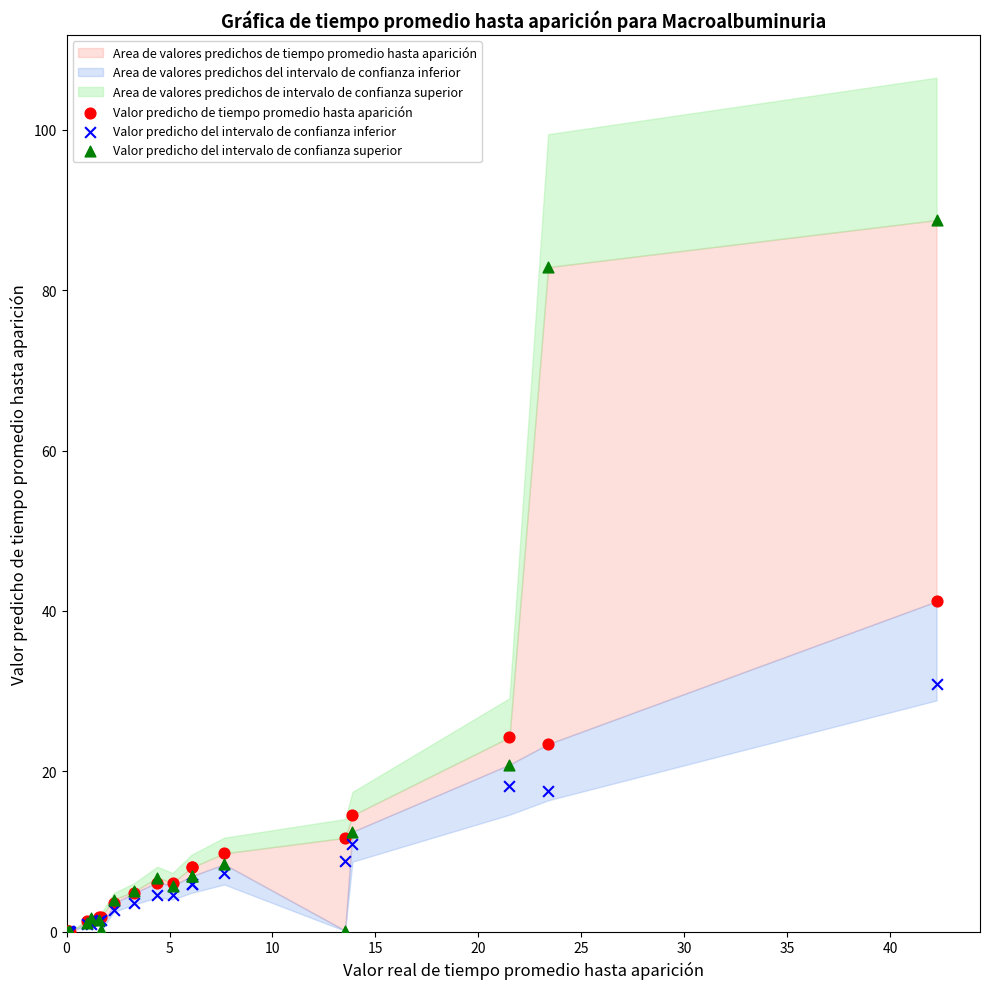

Across all series, what Y value is closest to 44?

41.2